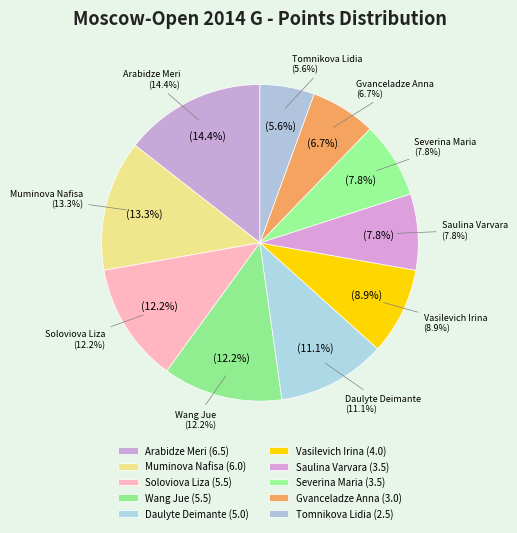

Is Saulina Varvara the majority of the pie?

No